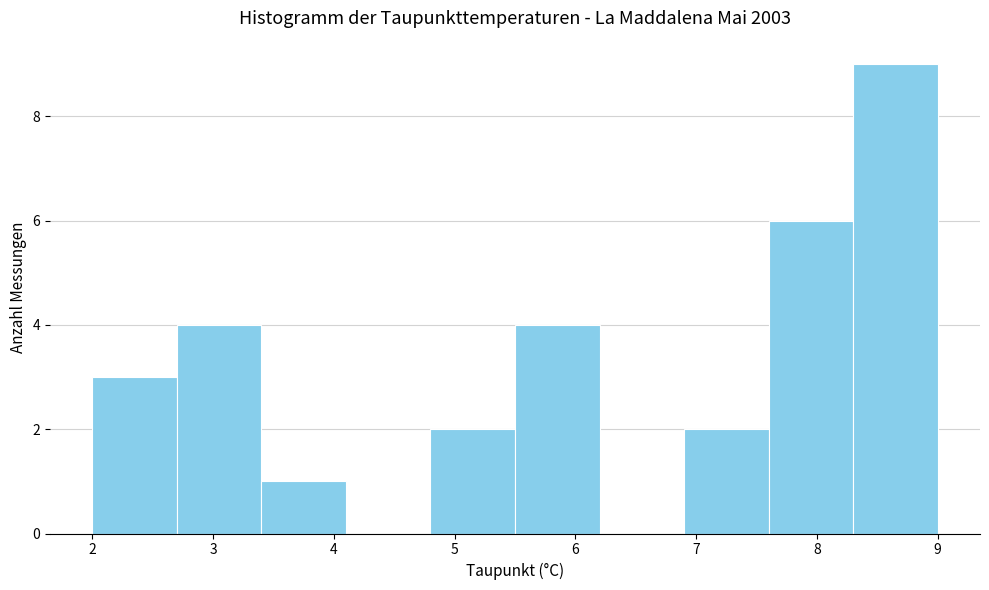

Reading left to right, list every bar in this chart as the range it spans on the x-axis followed by its height. The values are not printed on the chart, so give them approximately, as read against the axis.

2.0 to 2.7: 3
2.7 to 3.4: 4
3.4 to 4.1: 1
4.1 to 4.8: 0
4.8 to 5.5: 2
5.5 to 6.2: 4
6.2 to 6.9: 0
6.9 to 7.6: 2
7.6 to 8.3: 6
8.3 to 9.0: 9